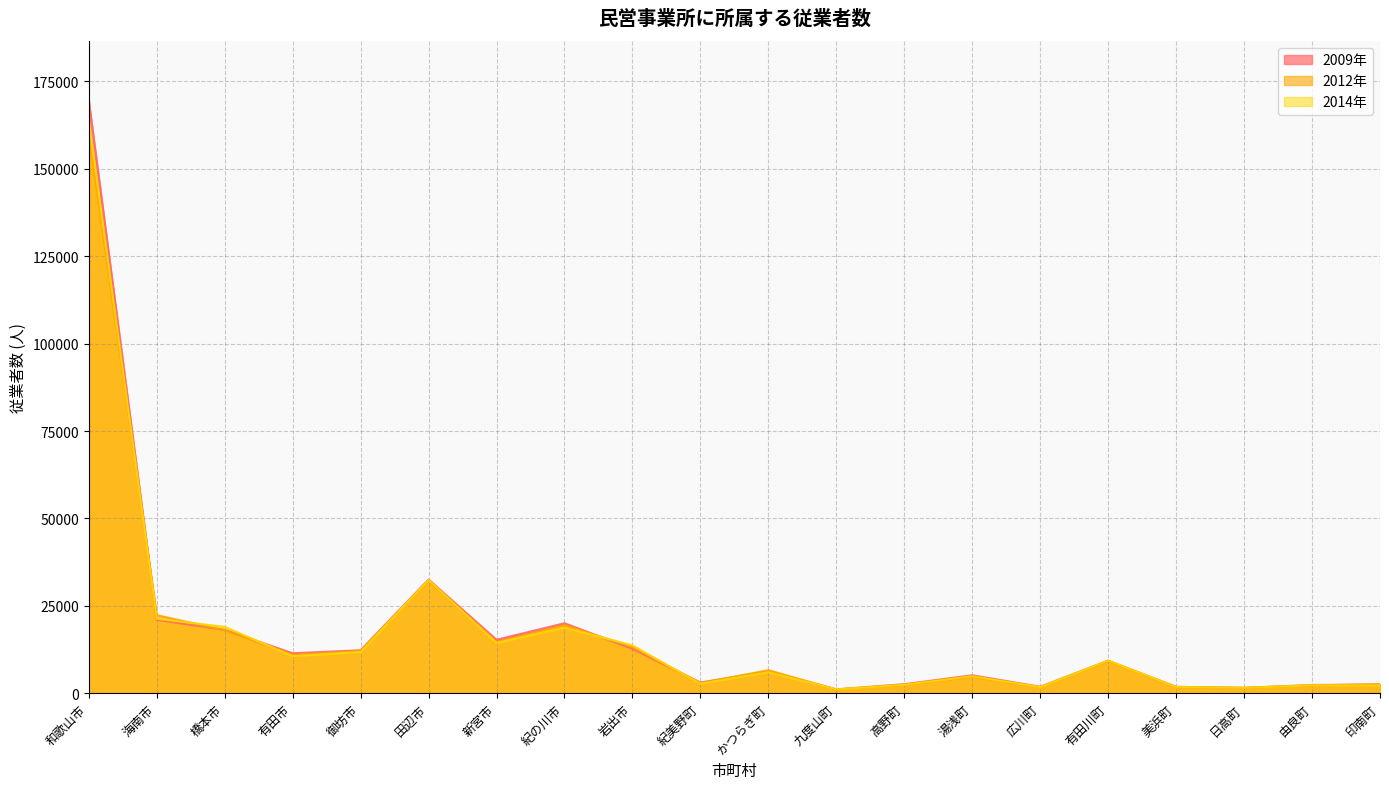

At which label does 2014年 first exceed 9361?

和歌山市